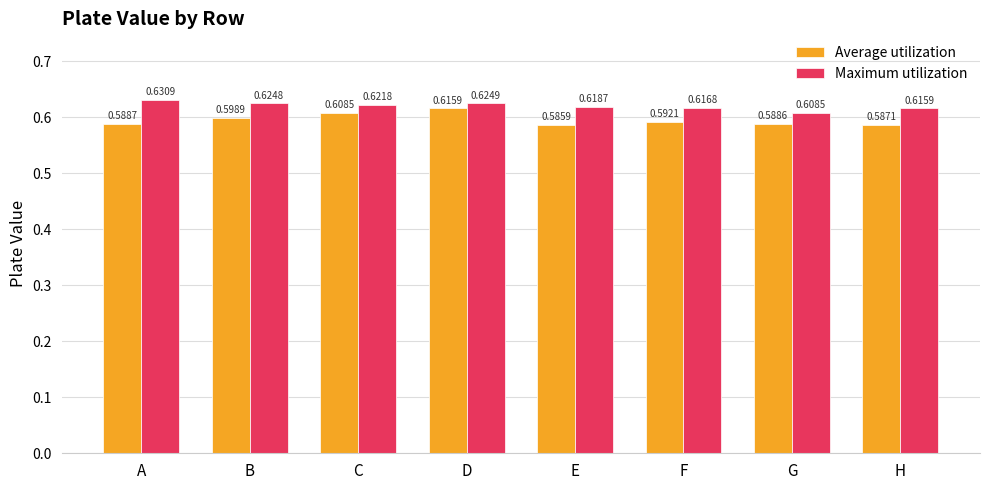

What is the total value across all series at F?

1.2